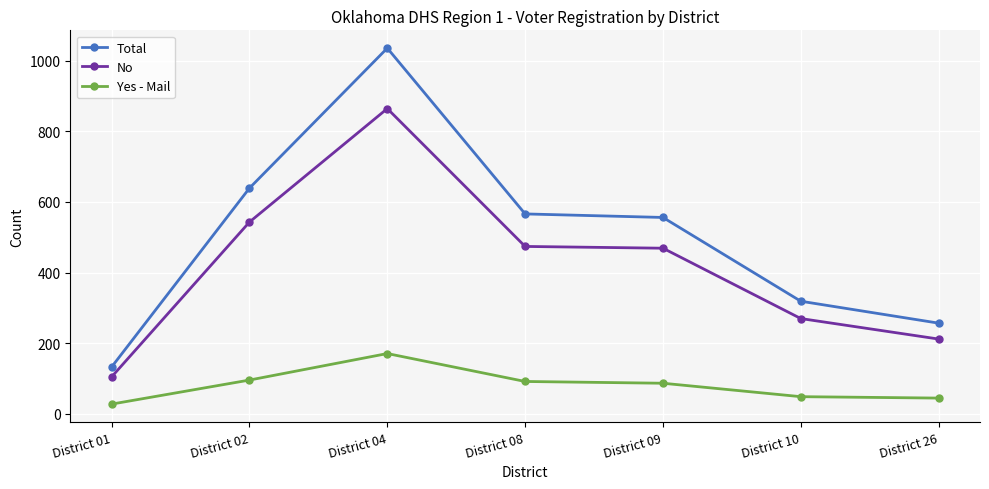

At how many categories does at least one series exceed 123?

7